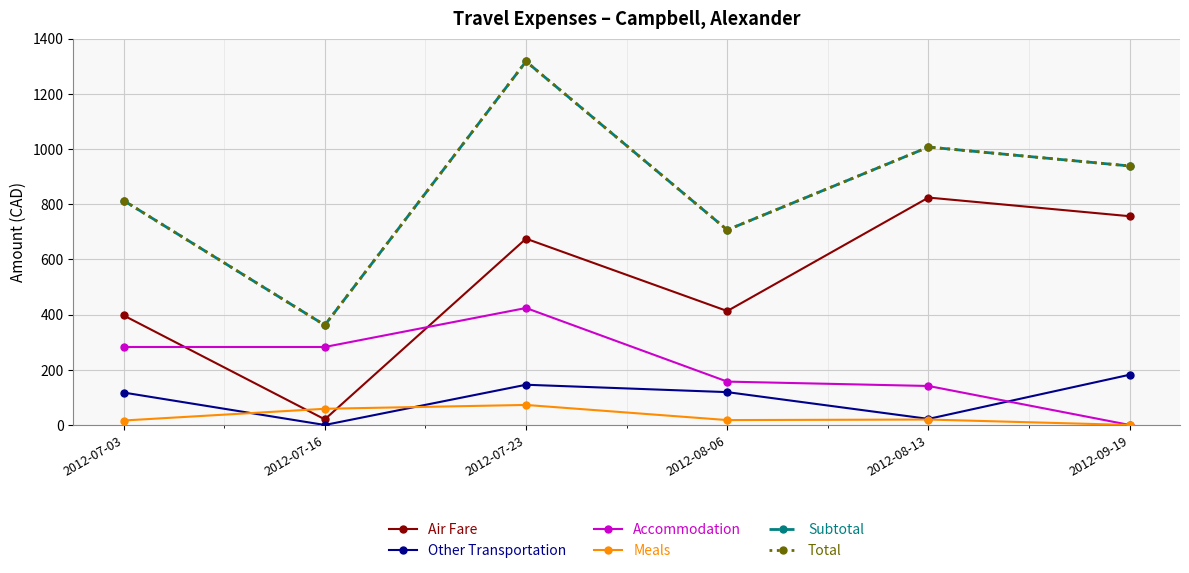

Does the chart have visible grid lines?

Yes